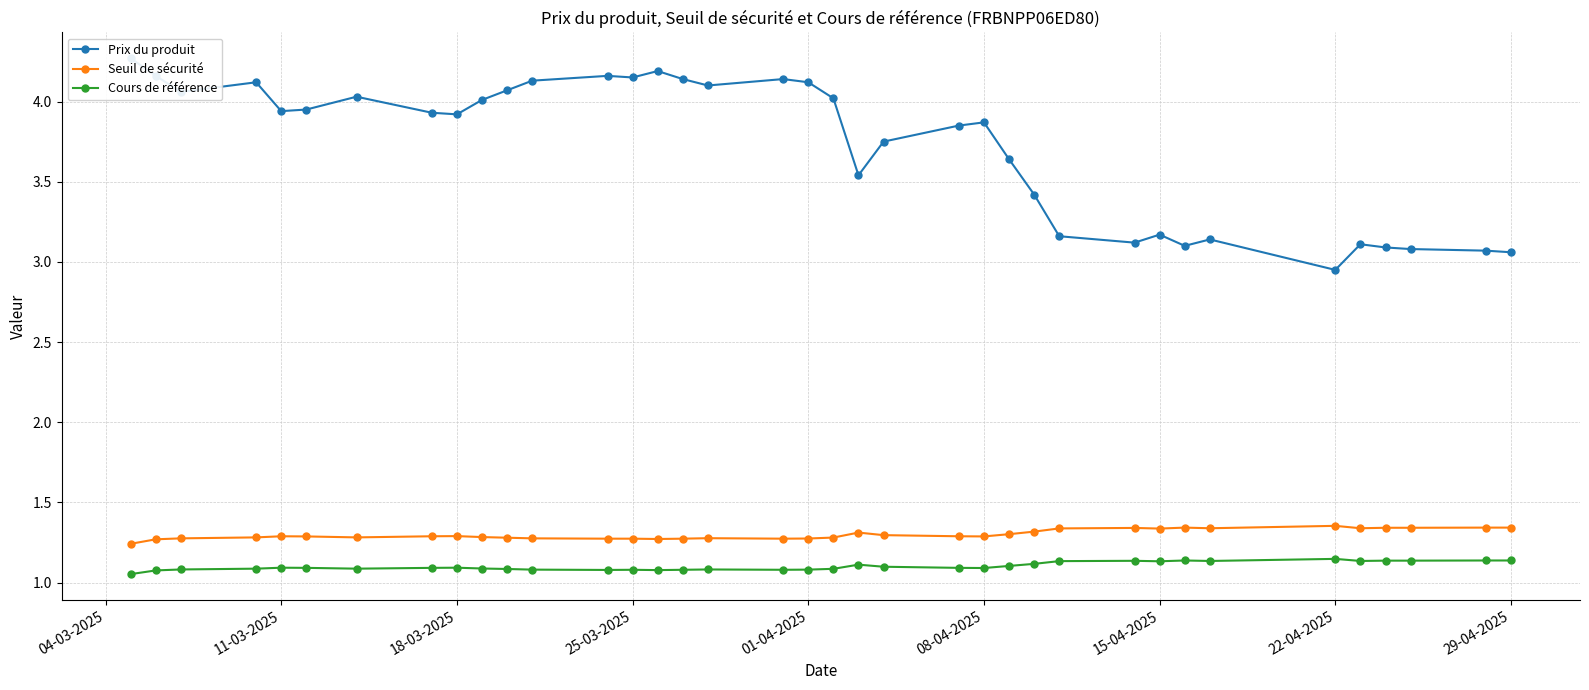

Which series has the largest range (max minus min)?

Prix du produit